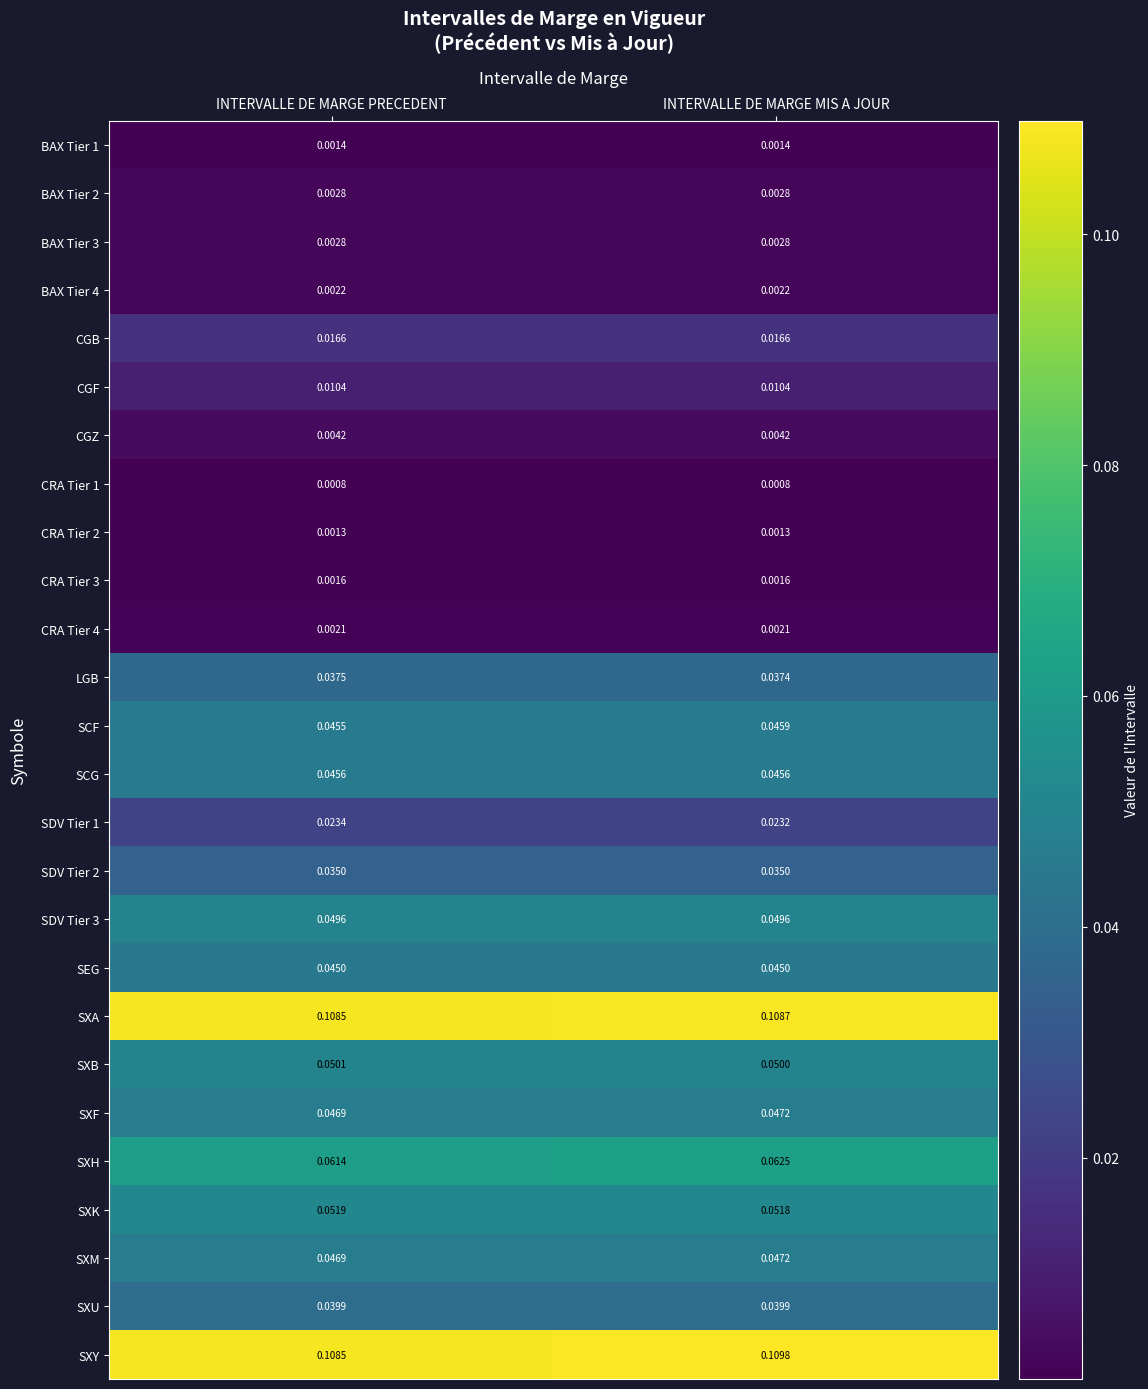

At which label does SXF reach its peak?

INTERVALLE DE MARGE MIS A JOUR